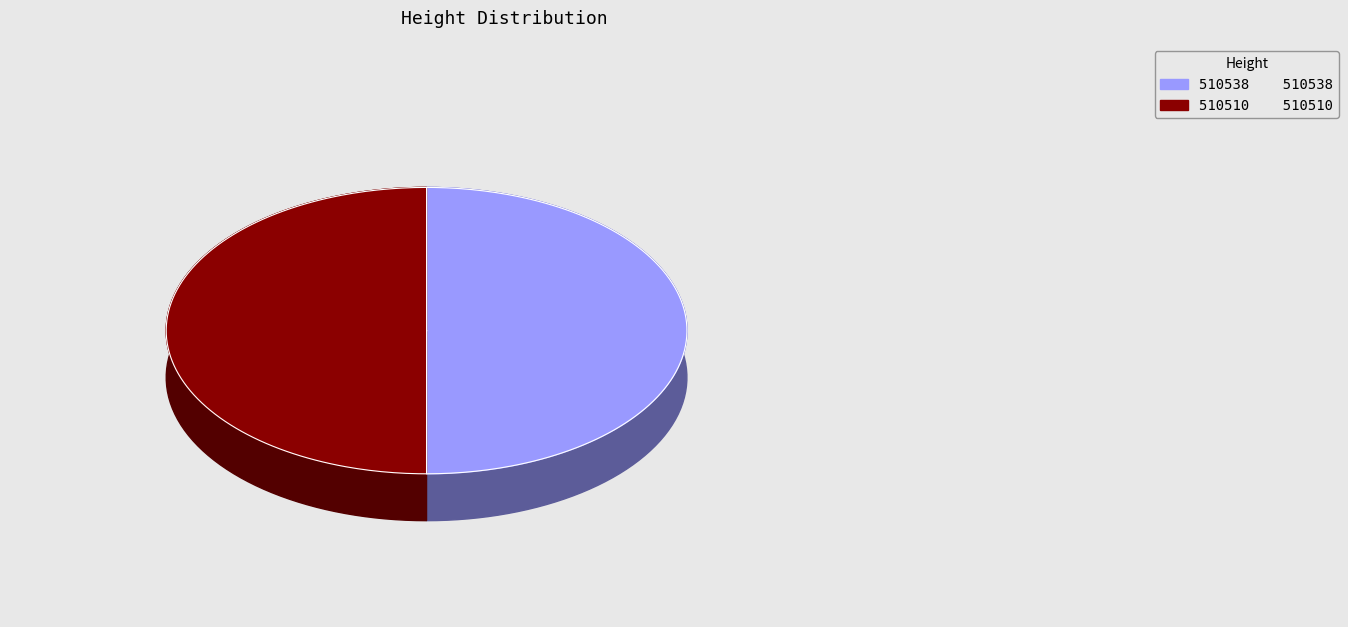

What is the ratio of the value at 510510 to the value at 510538?

1.0